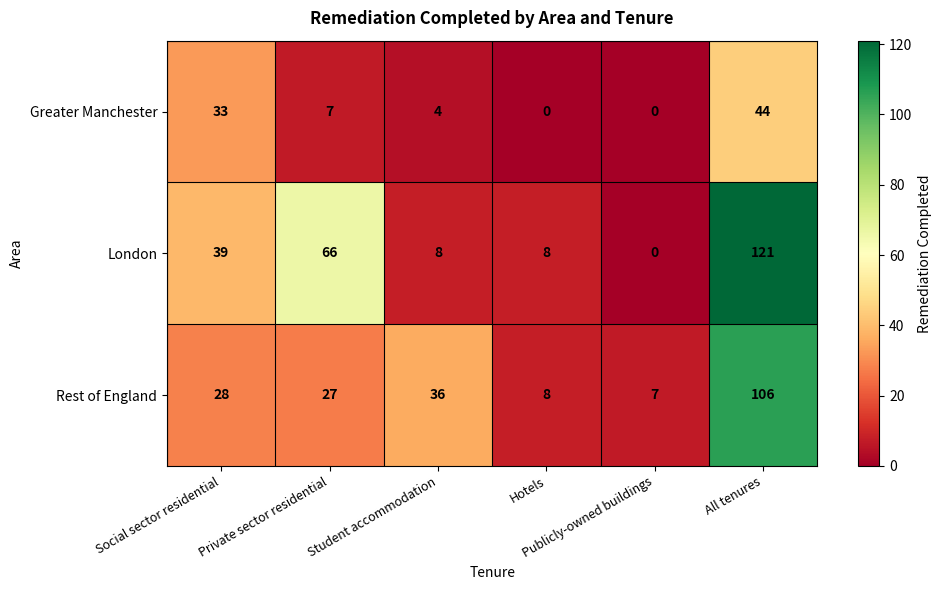

What is the greatest value displayed?

121